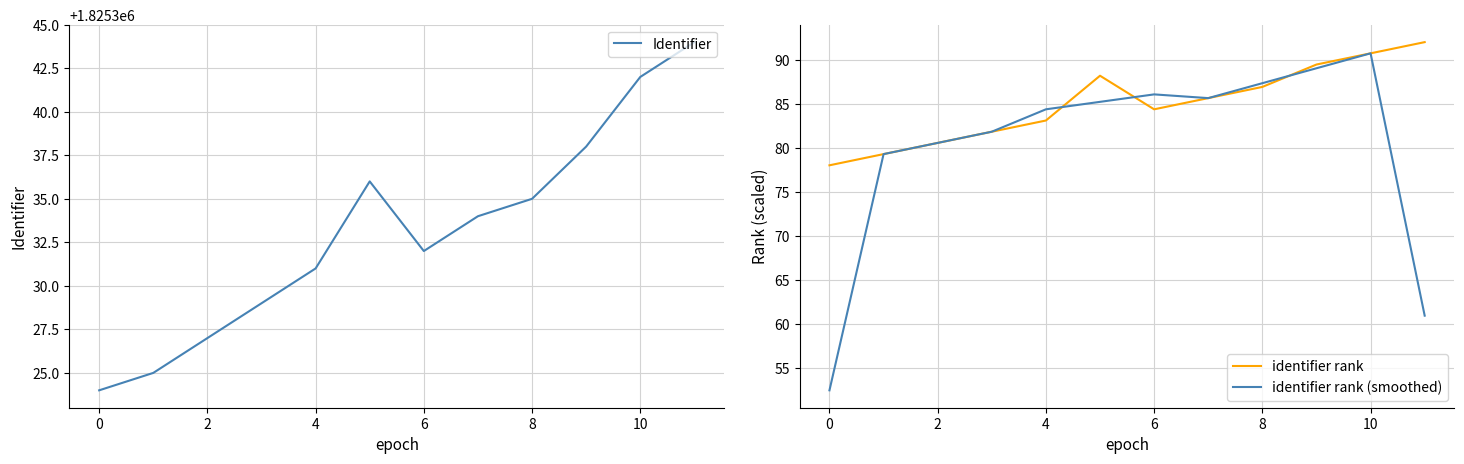

The value of identifier rank at 10 is 60.9. True or false?

False